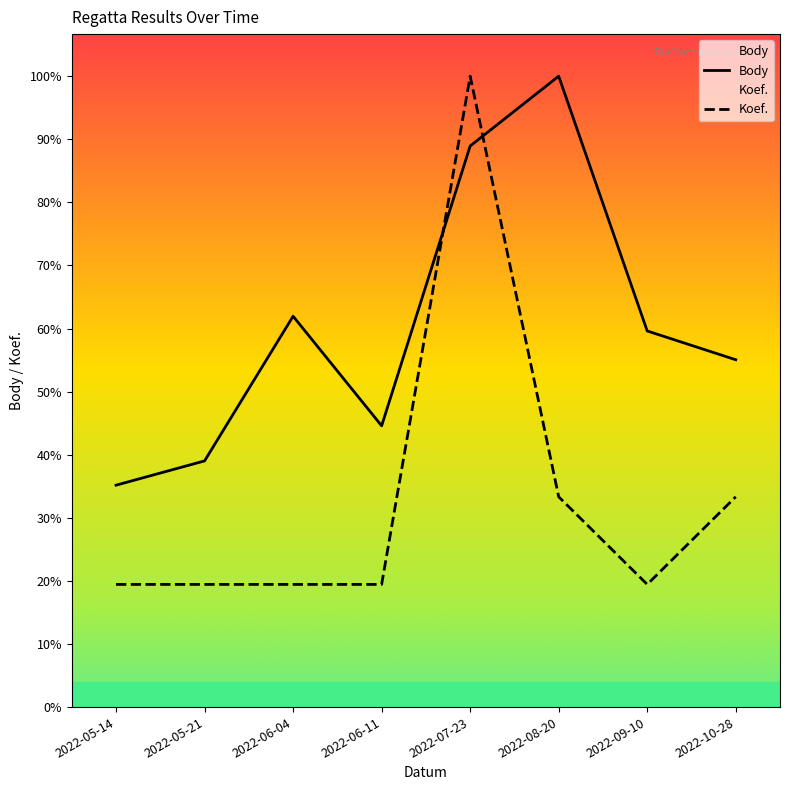

Is the value of Body at 2022-06-11 greater than the value of Koef. at 2022-07-23?

No